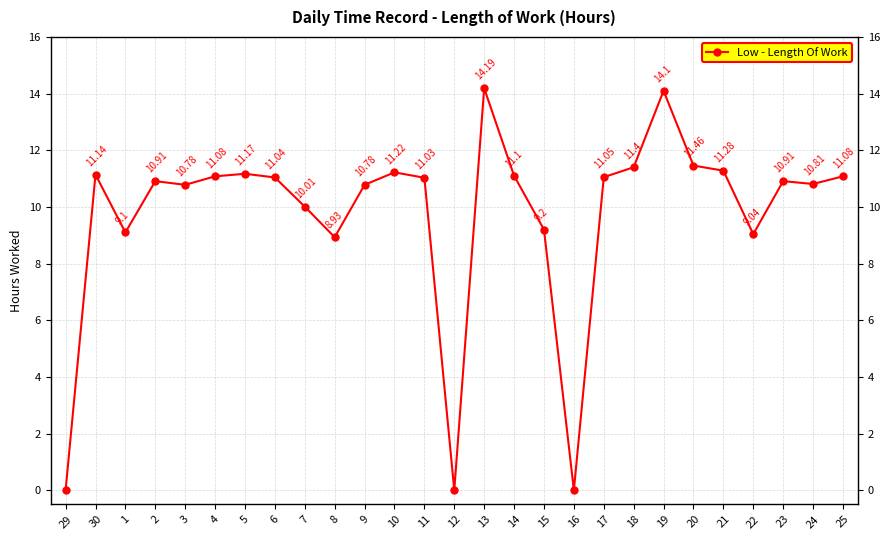

What is the sum of the values at 6 and 14?

22.1